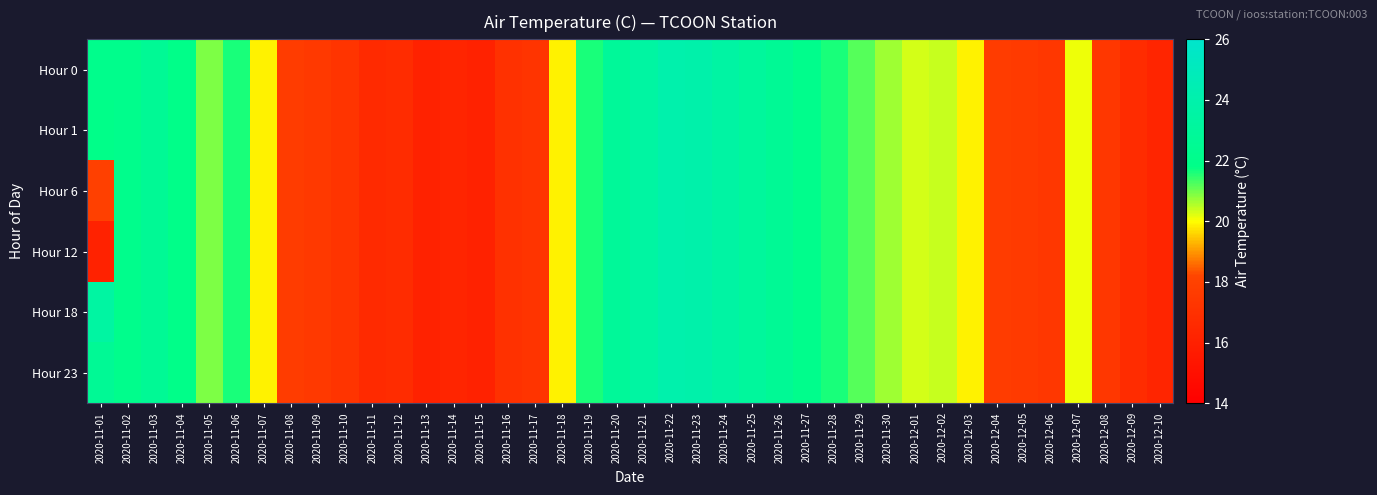

How many categories are shown in the chart?

40